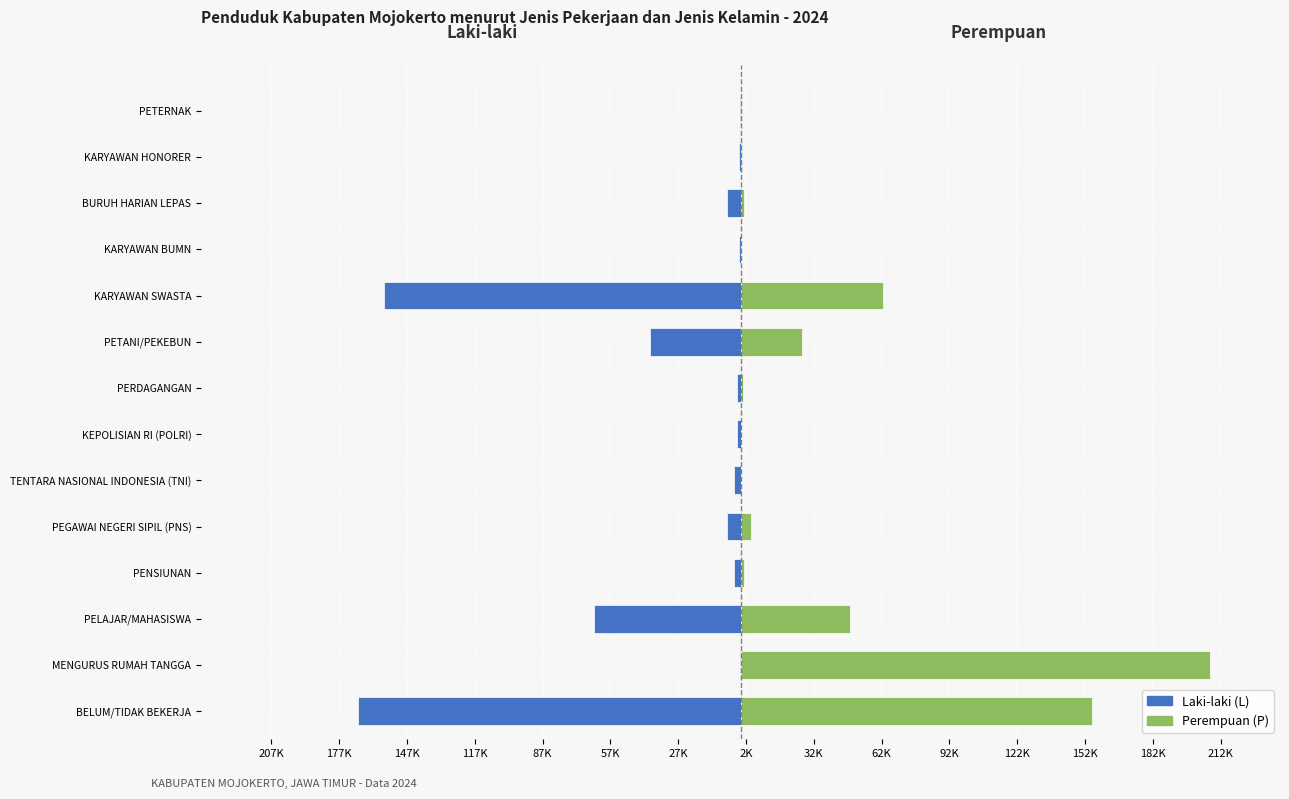

What is the difference between the Laki-laki values at KARYAWAN HONORER and PELAJAR/MAHASISWA?

64321